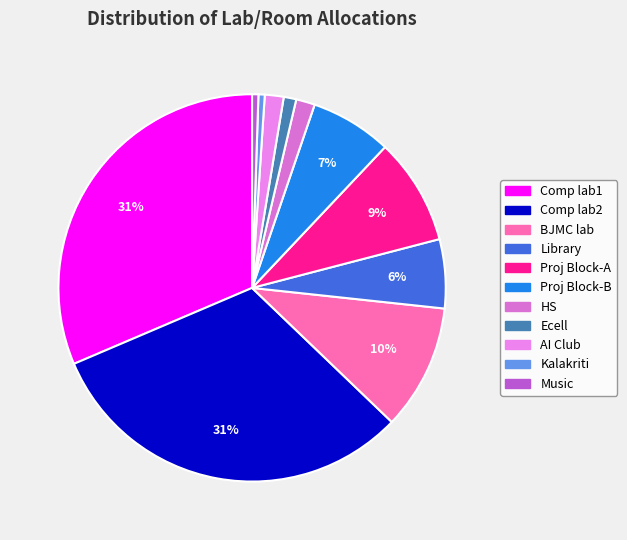

How many slices are in this pie chart?

11